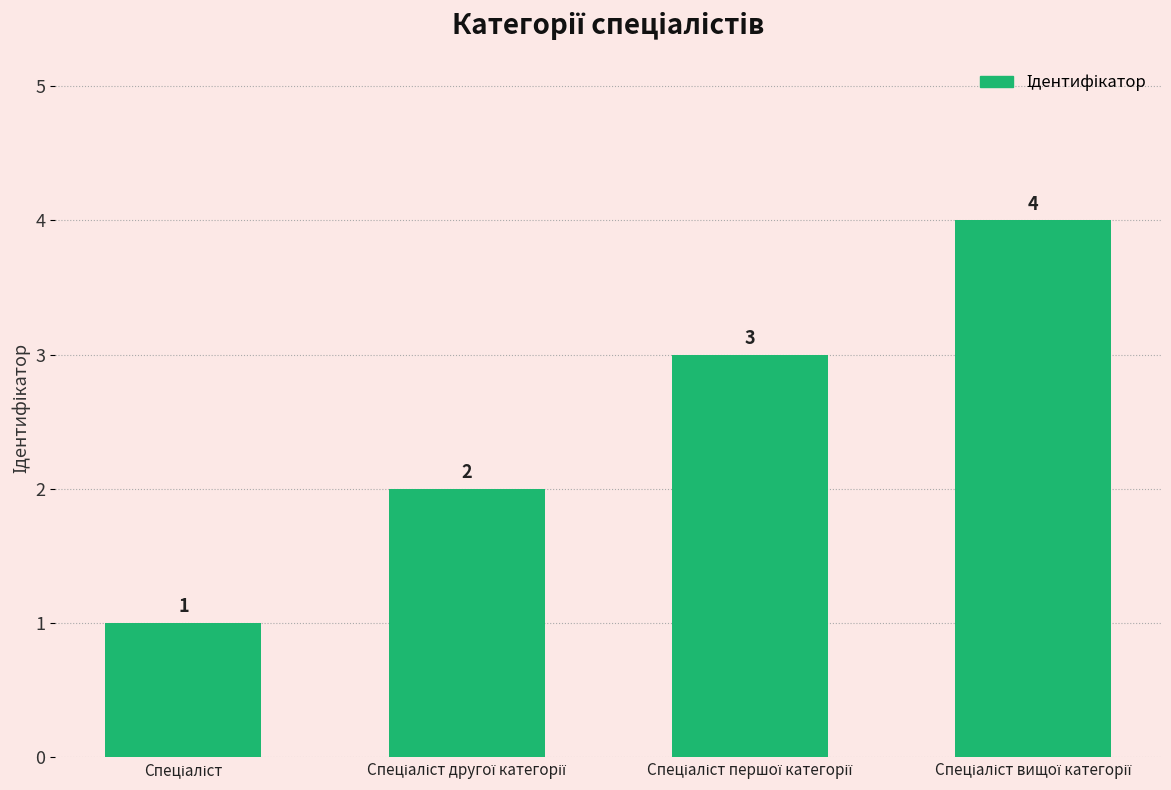

What is the difference between the maximum and minimum values?

3